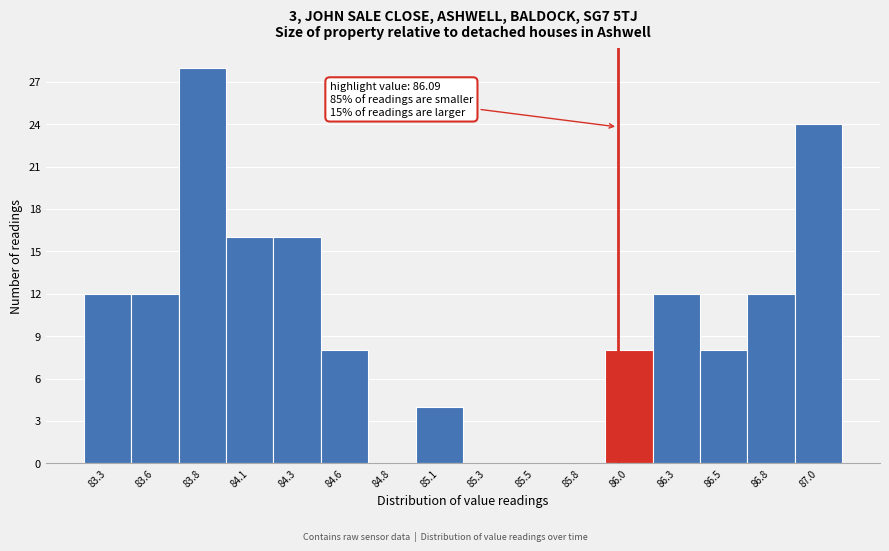

Reading left to right, extract all data points from this chart.

83.3=12	83.6=12	83.8=28	84.1=16	84.3=16	84.6=8	84.8=0	85.1=4	85.3=0	85.5=0	85.8=0	86.0=8	86.3=12	86.5=8	86.8=12	87.0=24